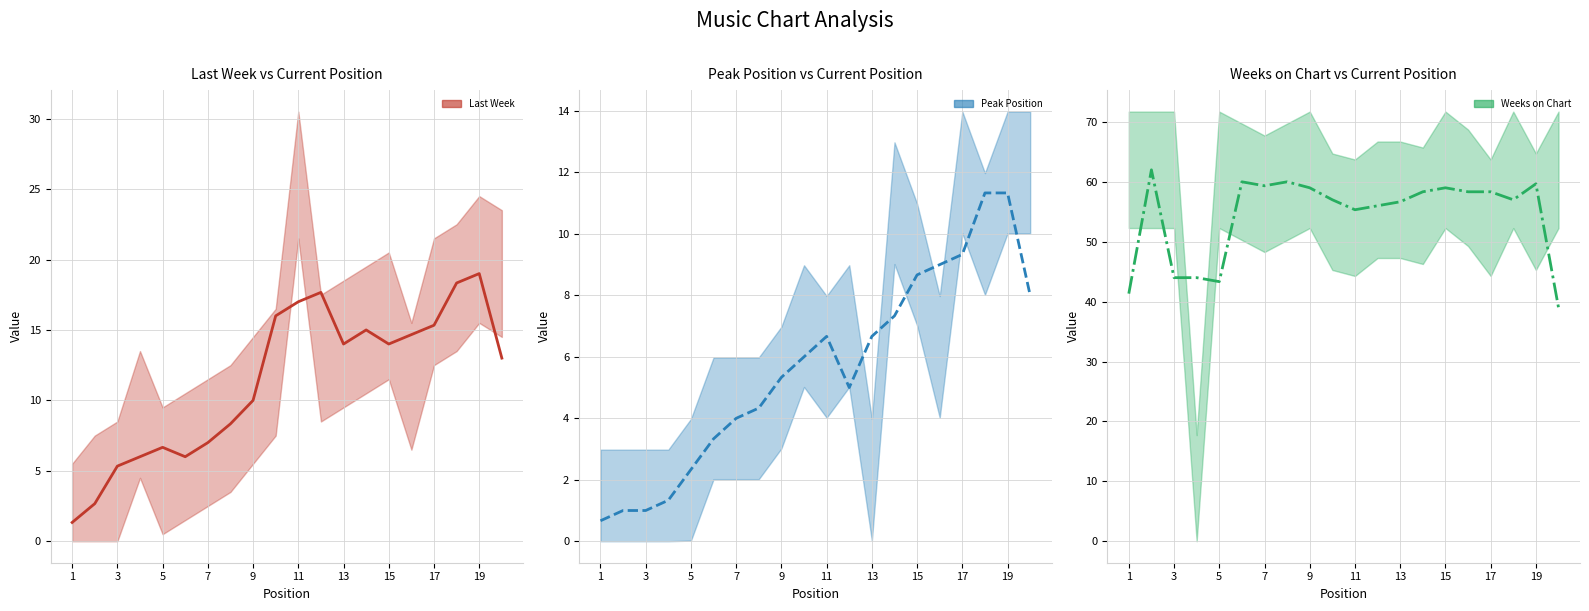

Which category has the highest value across all series?

3